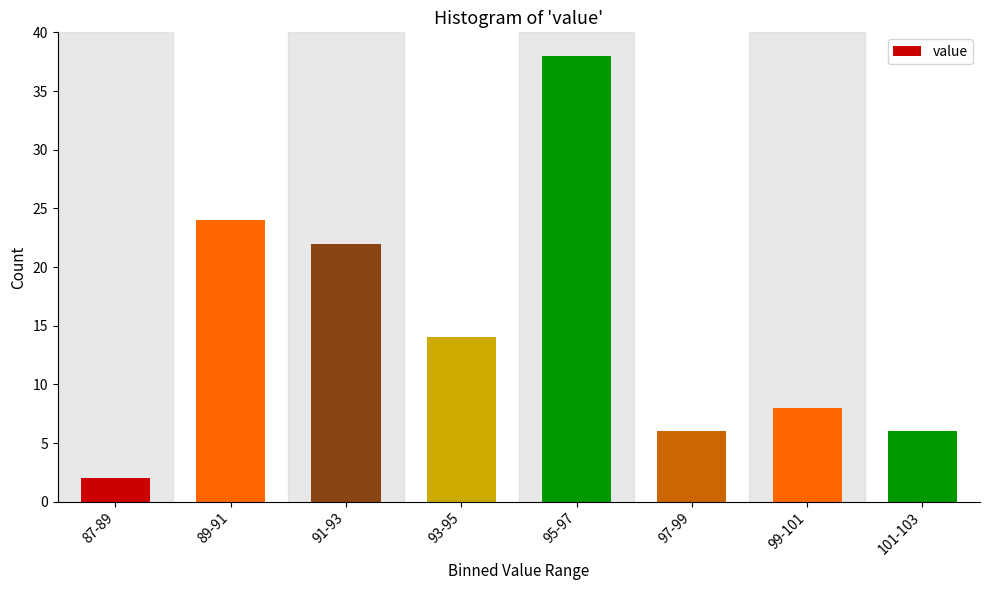

Reading left to right, transcribe all the data shown in this chart.

87-89=2	89-91=24	91-93=22	93-95=14	95-97=38	97-99=6	99-101=8	101-103=6